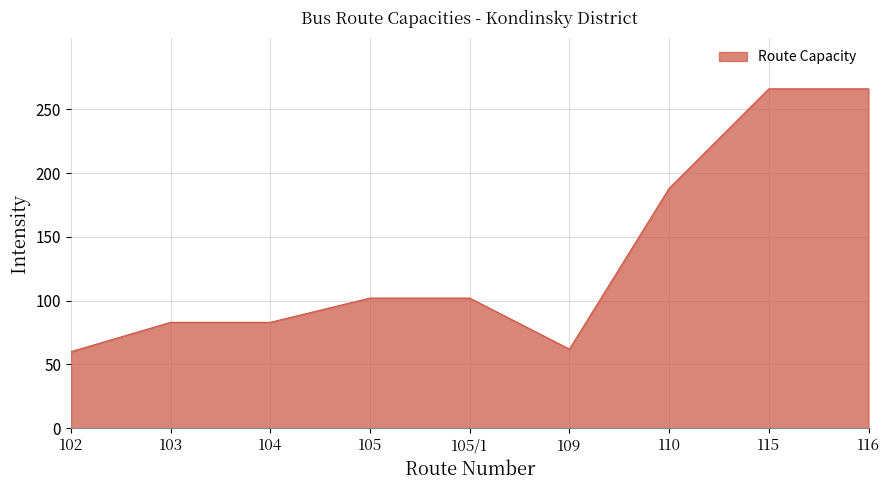

Is it true that the value at 105 is 102?

True